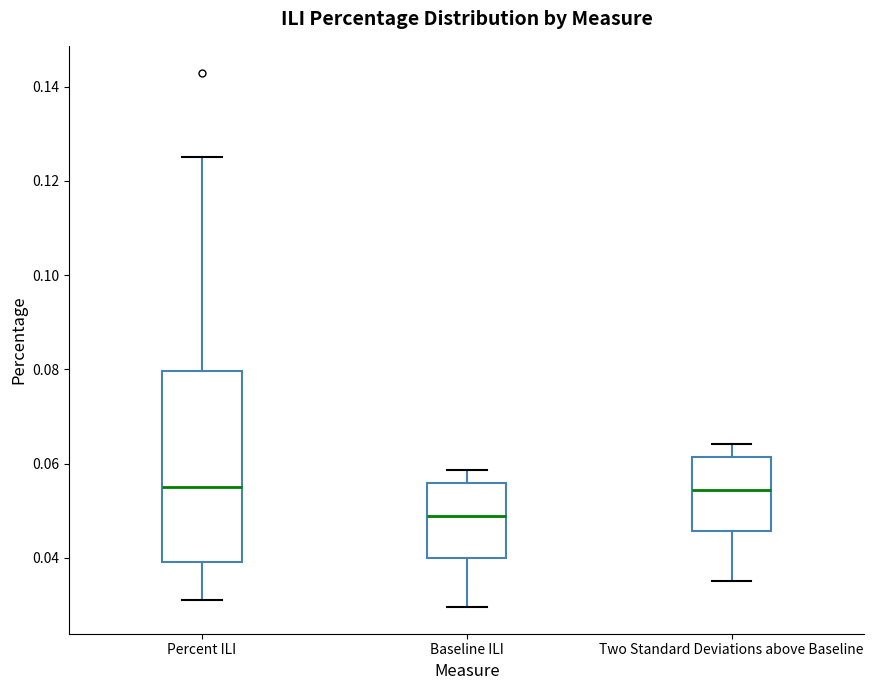

Where does the upper whisker of the box for Baseline ILI end on the y-axis? The values are not printed on the chart, so give them approximately, as read against the axis.

0.058